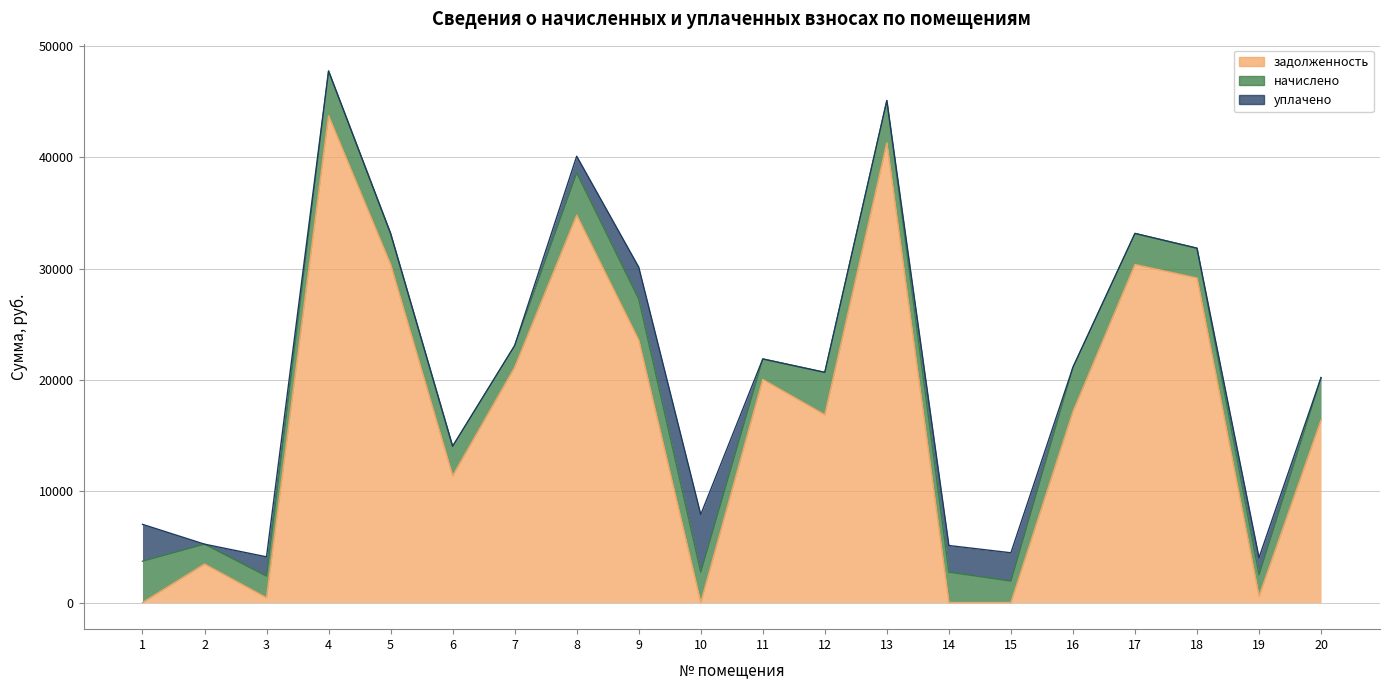

What are all the series names shown in the legend?

задолженность, начислено, уплачено